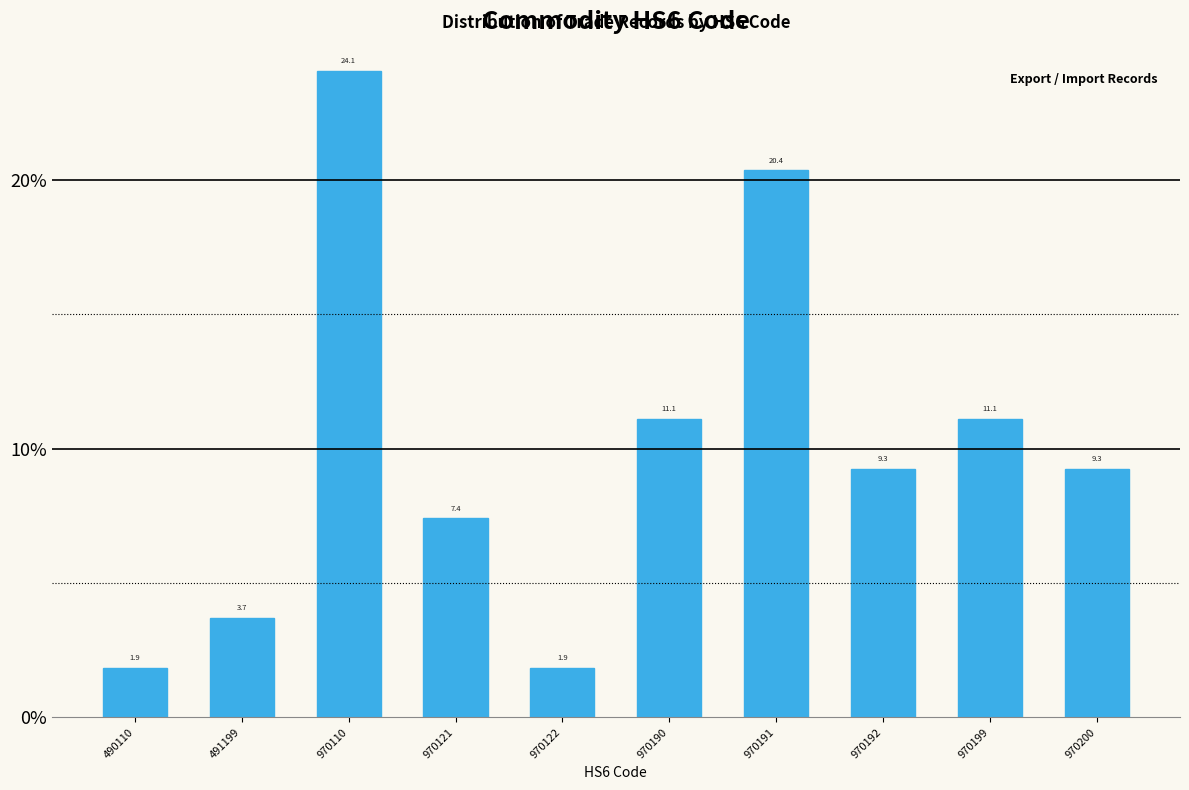

Reading right to left, transcribe all the data shown in this chart.

9.3	11.1	9.3	20.4	11.1	1.9	7.4	24.1	3.7	1.9